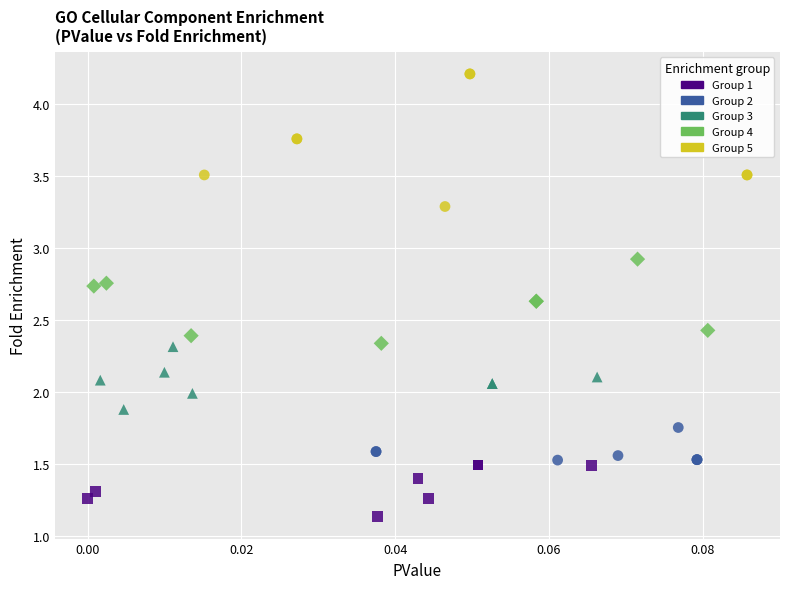

Which series contains the lowest Y value?

Group 1